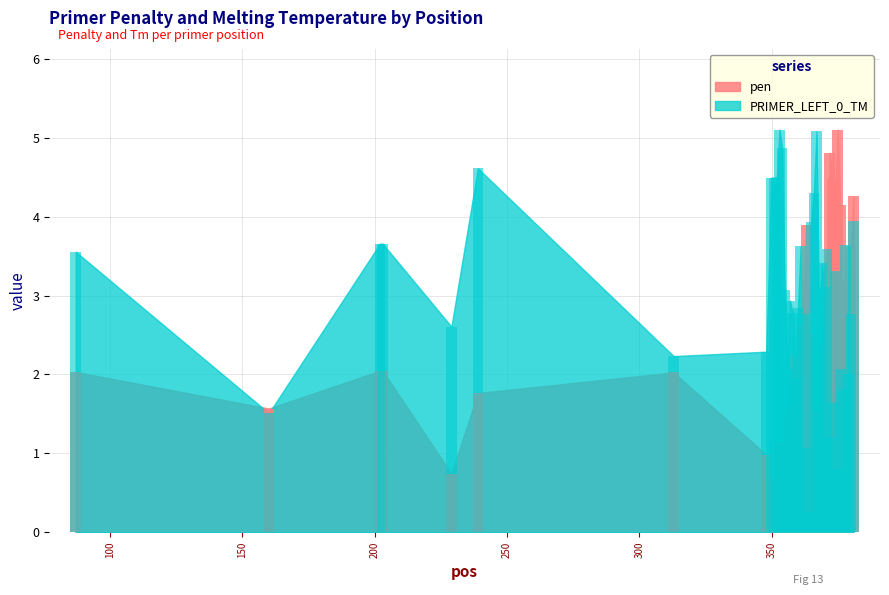

At which category is the sum across all series the highest?

381